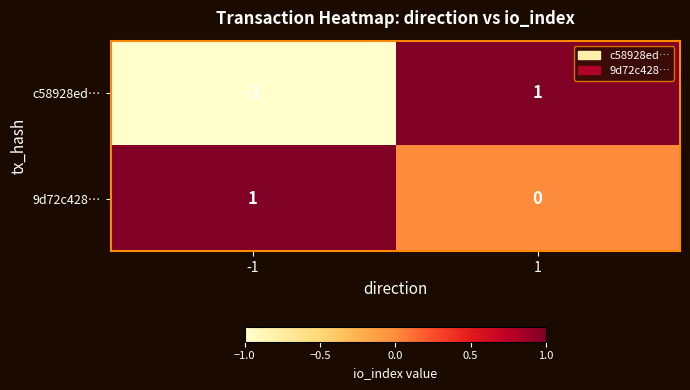

Rank the categories by c58928ed… value from highest to lowest.

1, -1